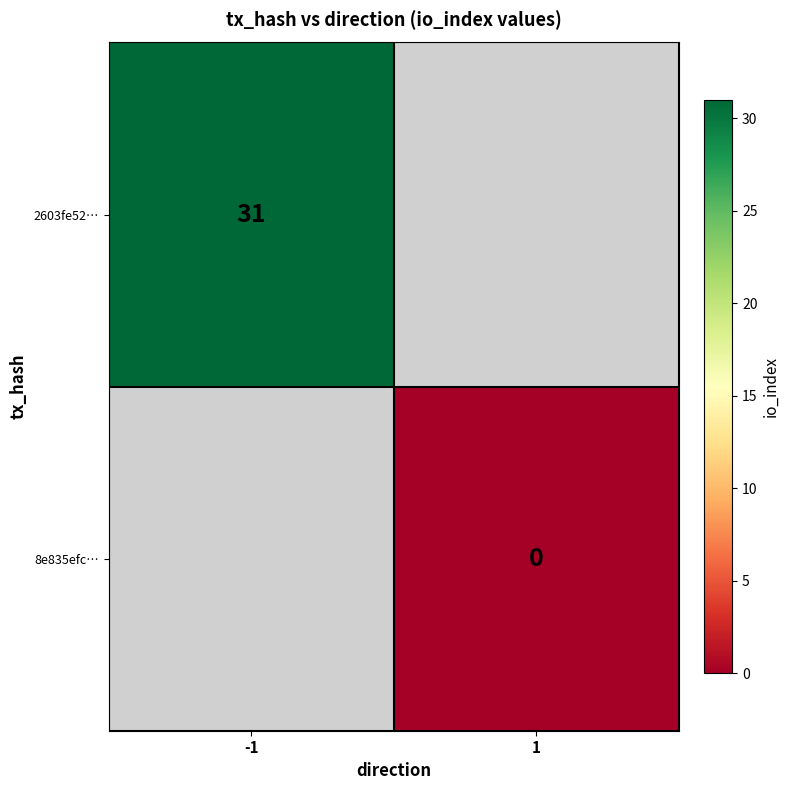

True or false: 2603fe52… has a value of 51 at -1.

False